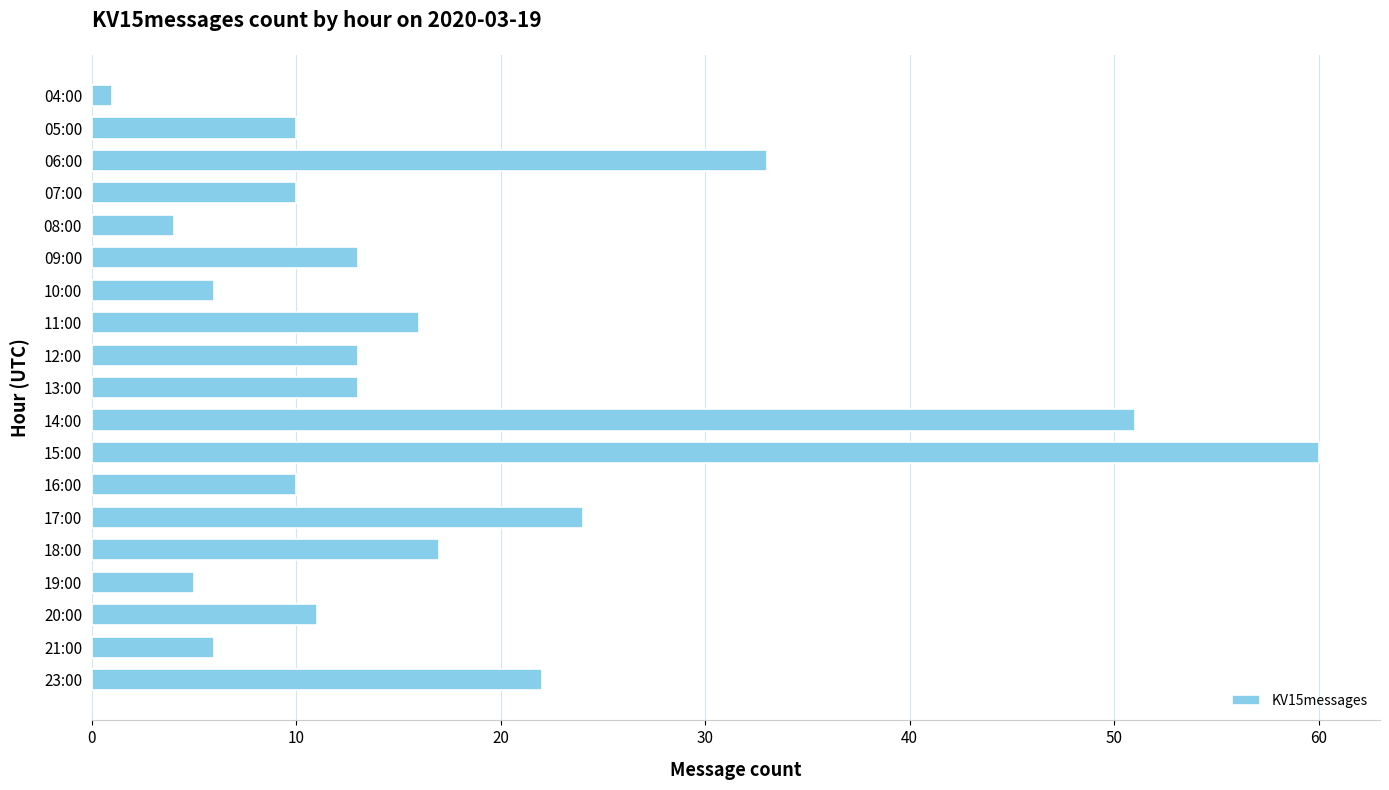

Does the chart contain any negative values?

No